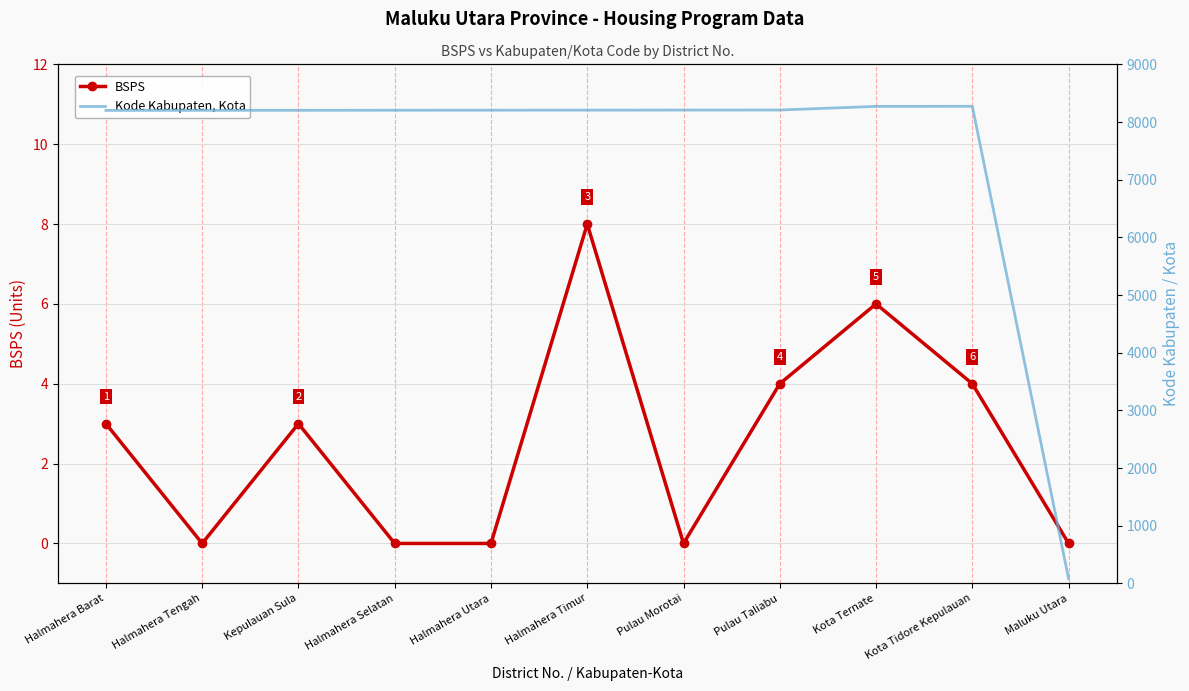

At which label is Kode Kabupaten, Kota closest to 4177?

Halmahera Barat